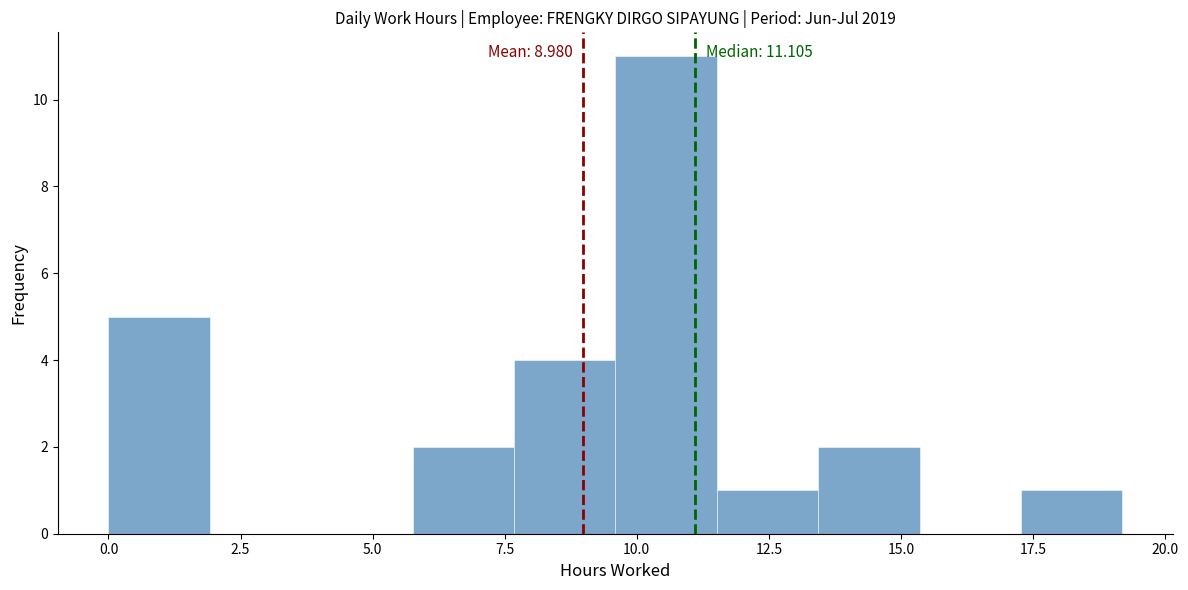

Read against the x-axis, roughly where is the centre of the tallest bar?

10.5